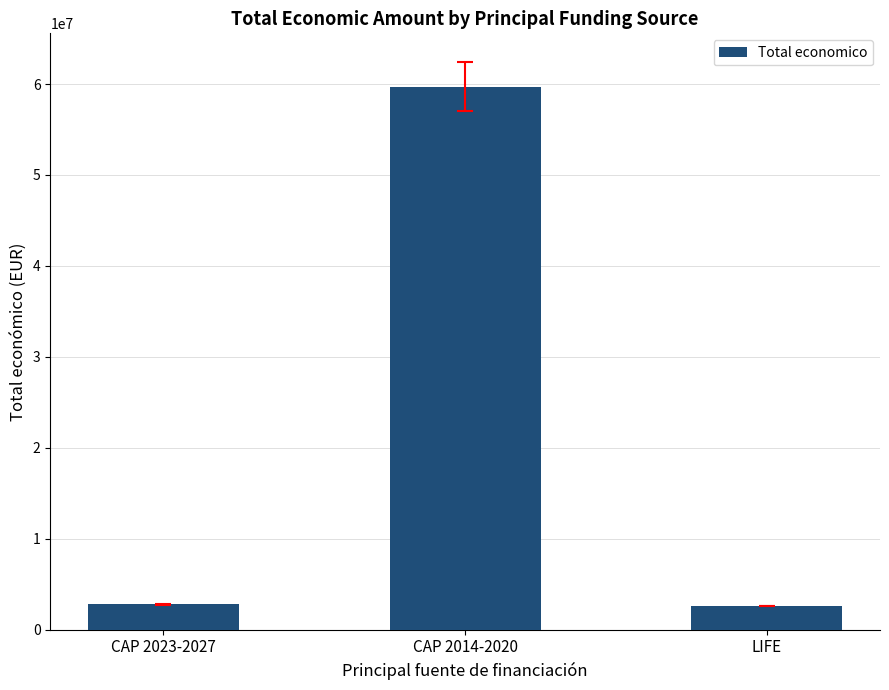

Where is the data nearest to the value 31158463?

CAP 2023-2027